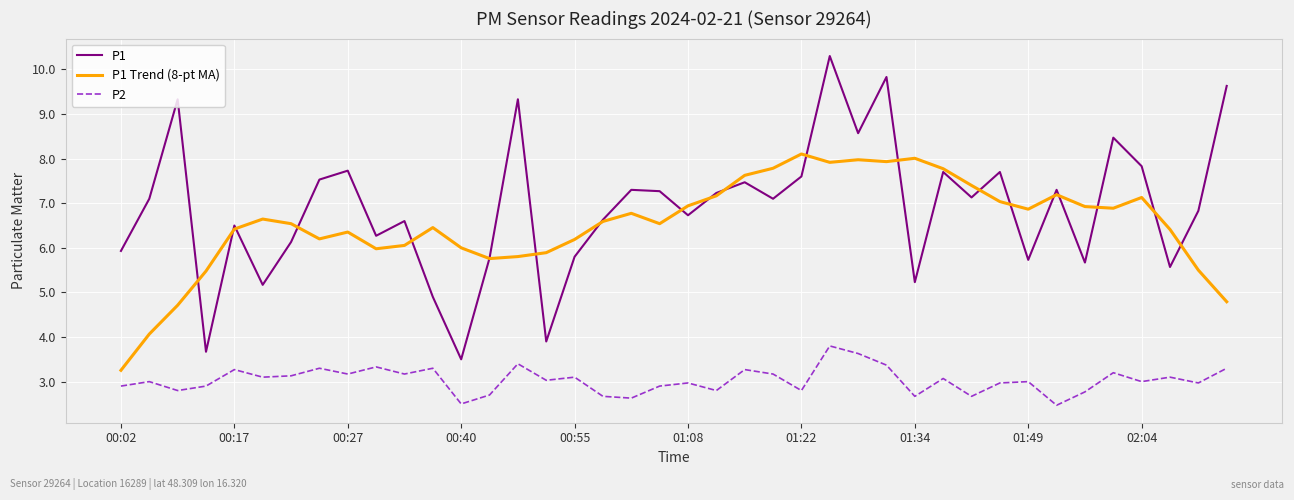

At how many categories does at least one series exceed 7?

22